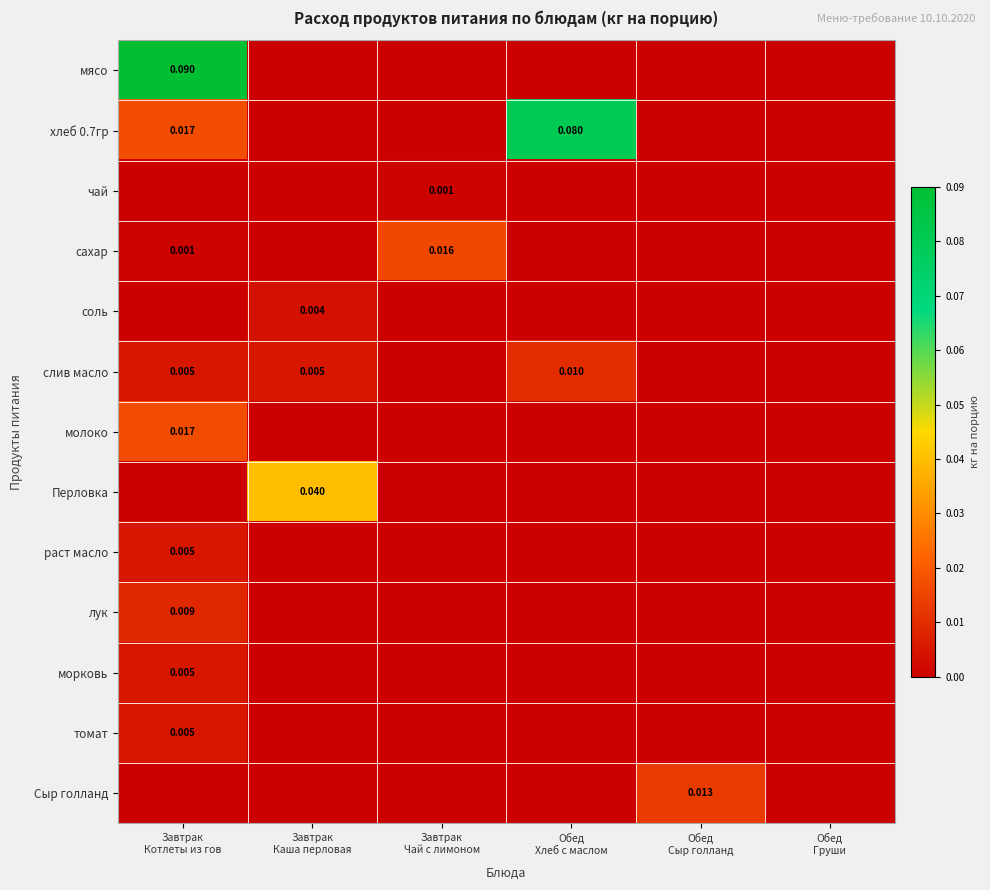

List the labels in order of соль value, smallest first.

Завтрак Котлеты из гов, Завтрак Чай с лимоном, Обед Хлеб с маслом, Обед Сыр голланд, Обед Груши, Завтрак Каша перловая